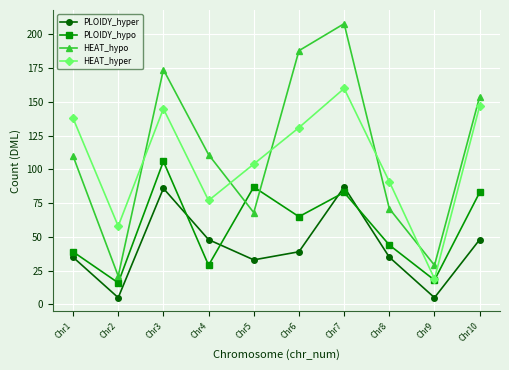

How many distinct data groups are displayed?

4